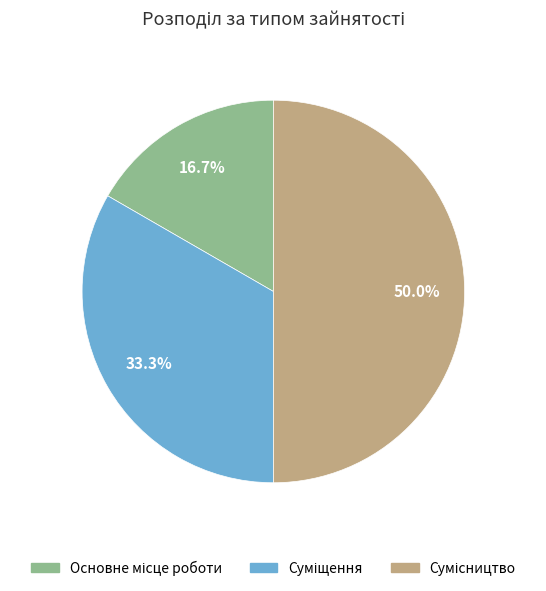

Which slice is the smallest?

Основне місце роботи